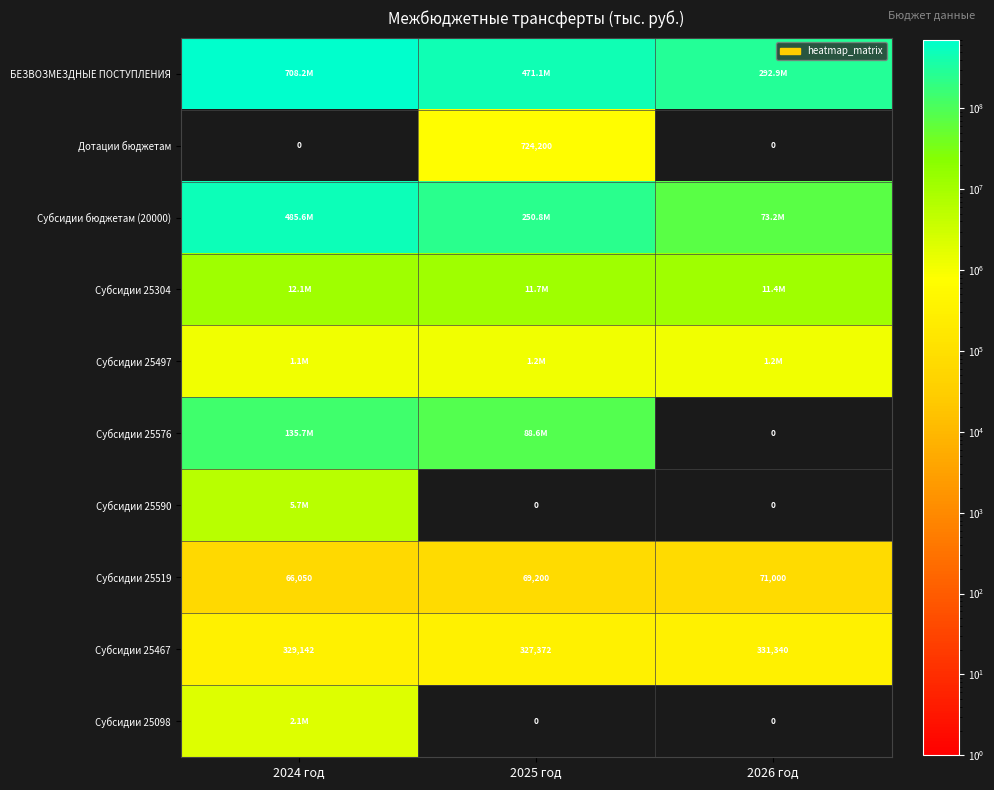

Is the value of Субсидии 25576 at 2026 год greater than the value of Дотации бюджетам at 2025 год?

No